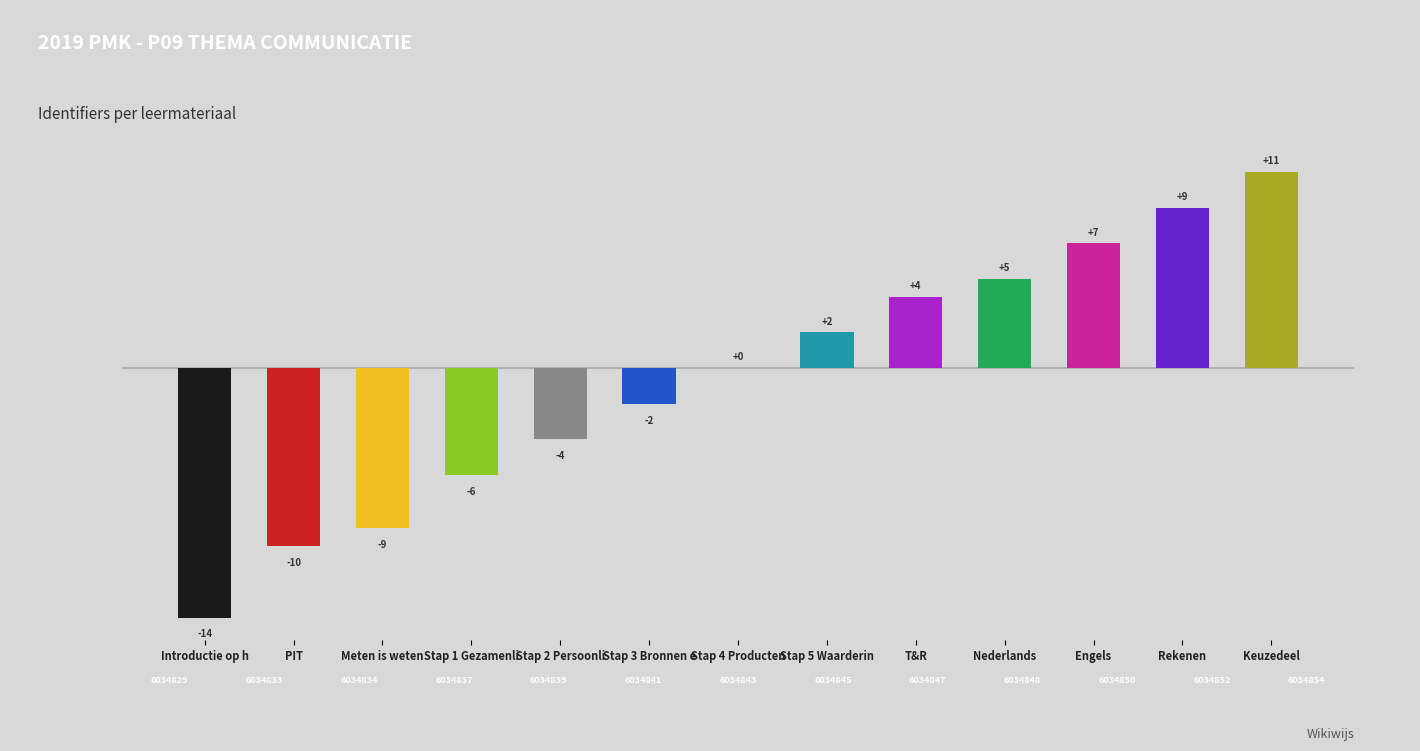

Which has a higher value, Nederlands or Engels?

Engels